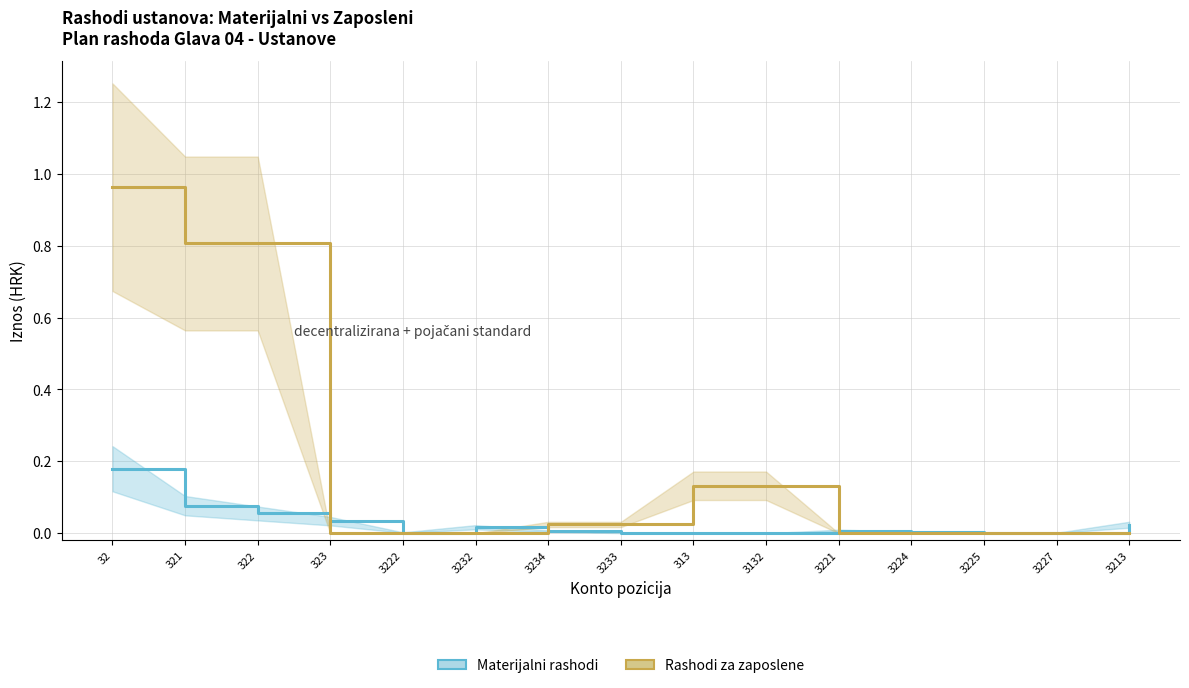

List the labels in order of Rashodi za zaposlene value, largest first.

32, 321, 322, 313, 3132, 3234, 3233, 323, 3222, 3232, 3221, 3224, 3225, 3227, 3213